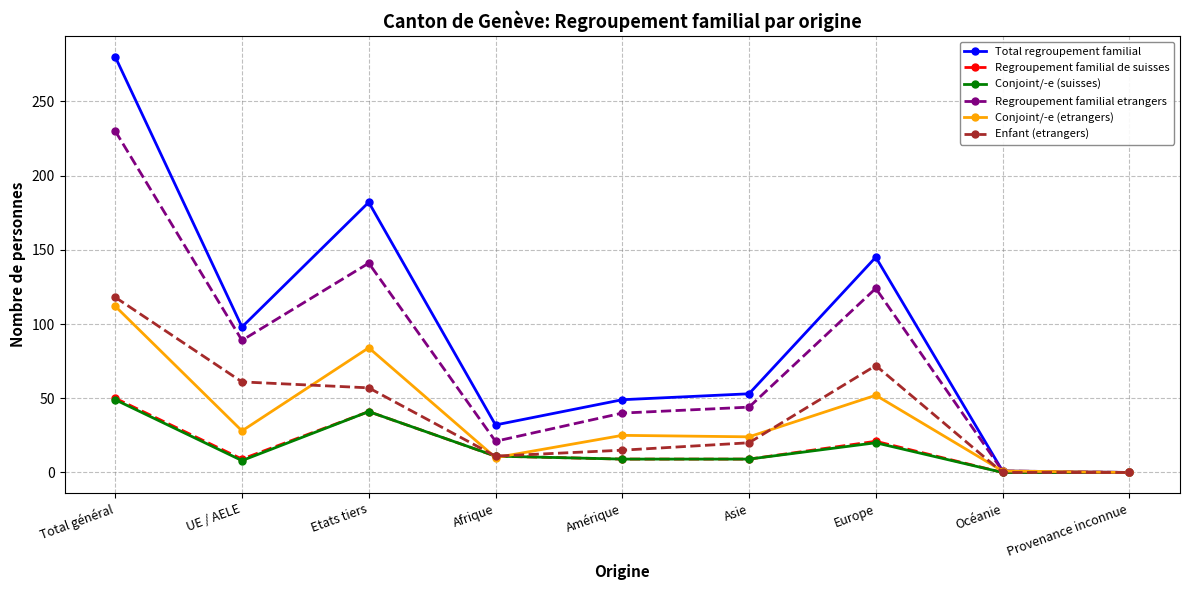

How many lines are shown in the chart?

6